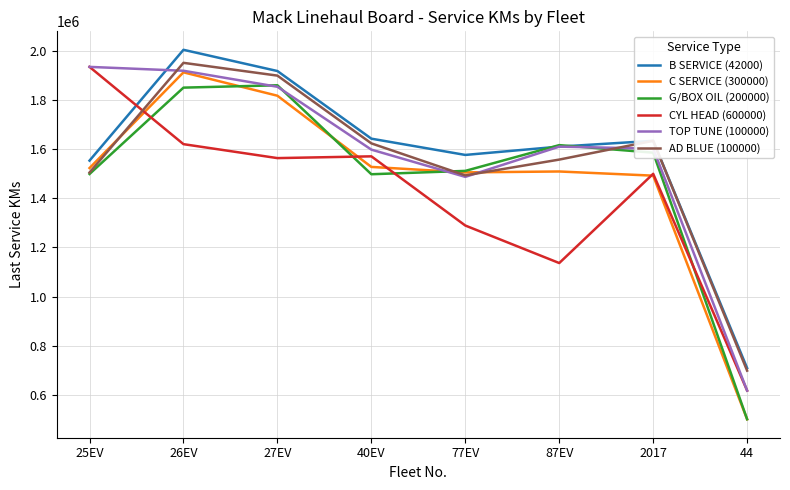

What are all the series names shown in the legend?

B SERVICE (42000), C SERVICE (300000), G/BOX OIL (200000), CYL HEAD (600000), TOP TUNE (100000), AD BLUE (100000)